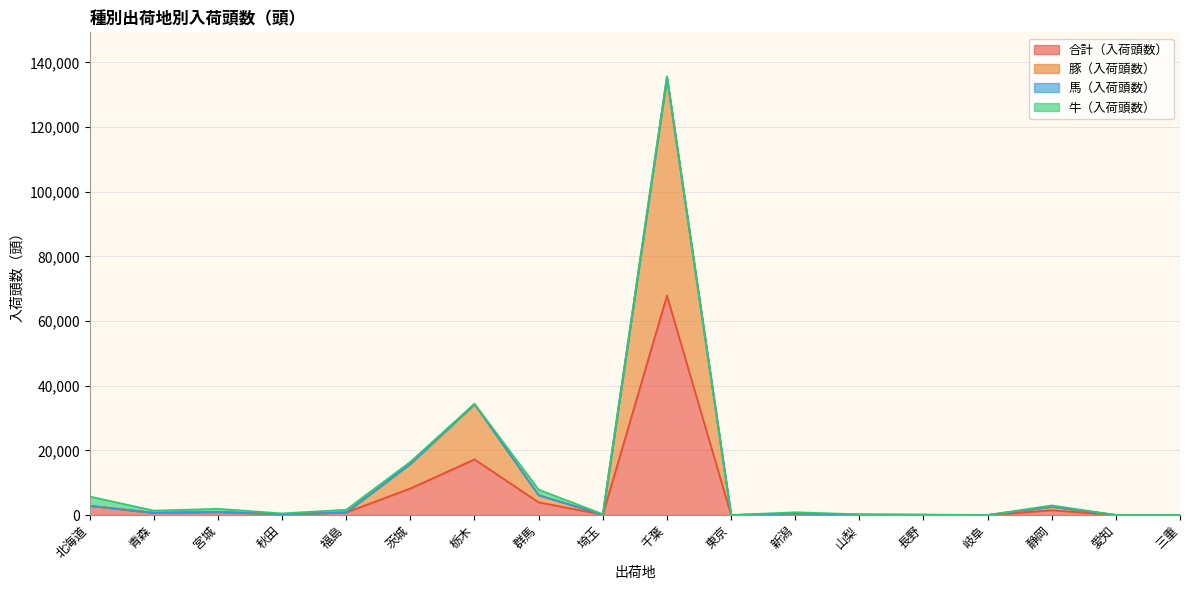

True or false: 豚（入荷頭数） and 合計（入荷頭数） cross at least once.

False